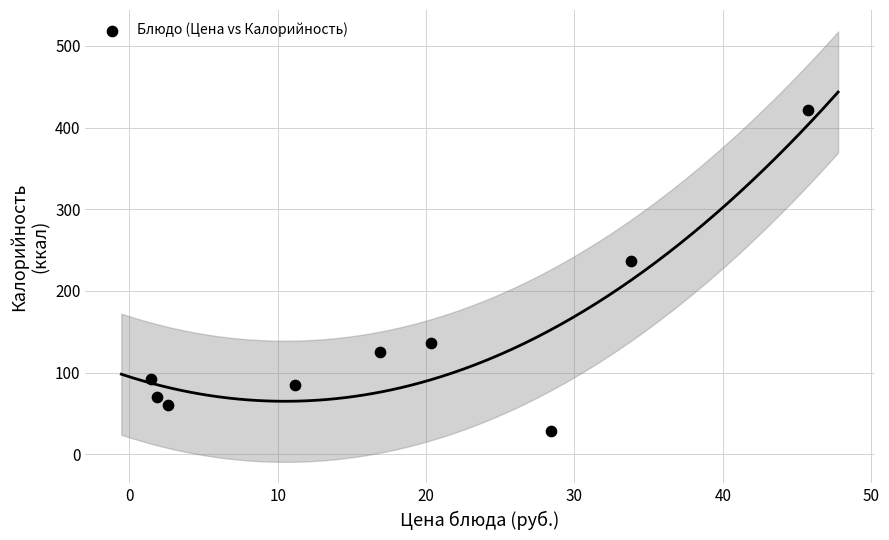

What is the average Y value?

139.5